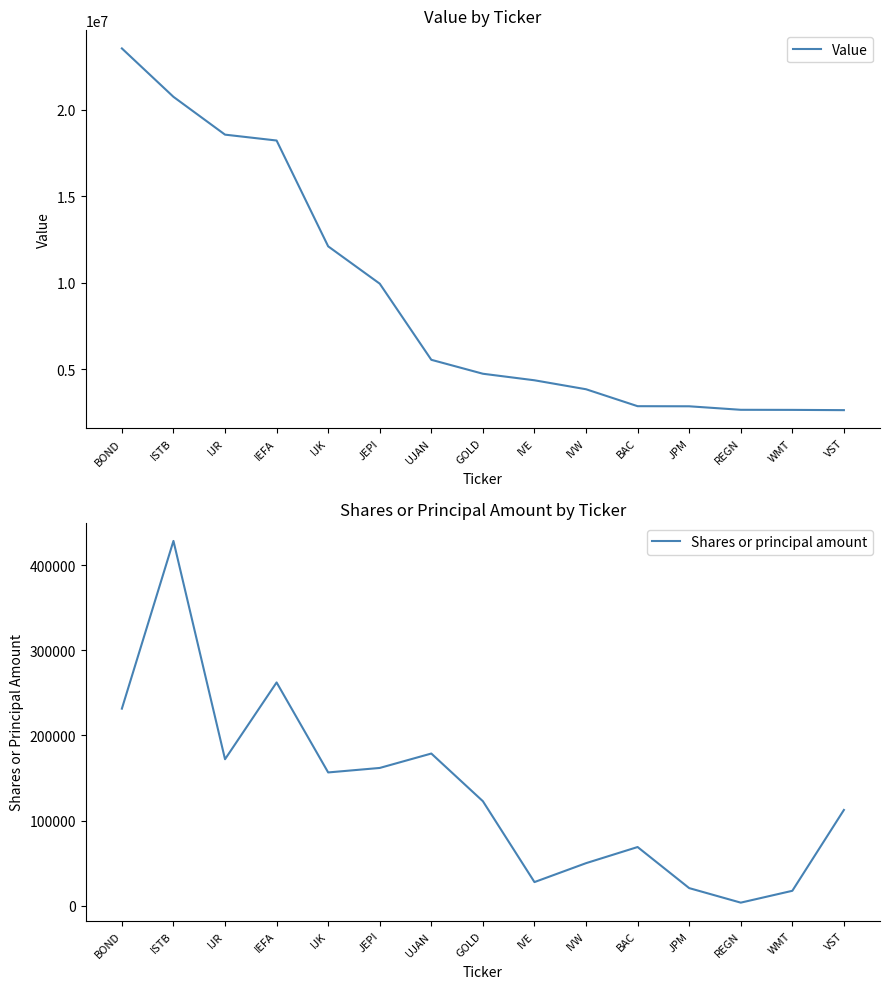

At which category is the sum across all series the highest?

BOND